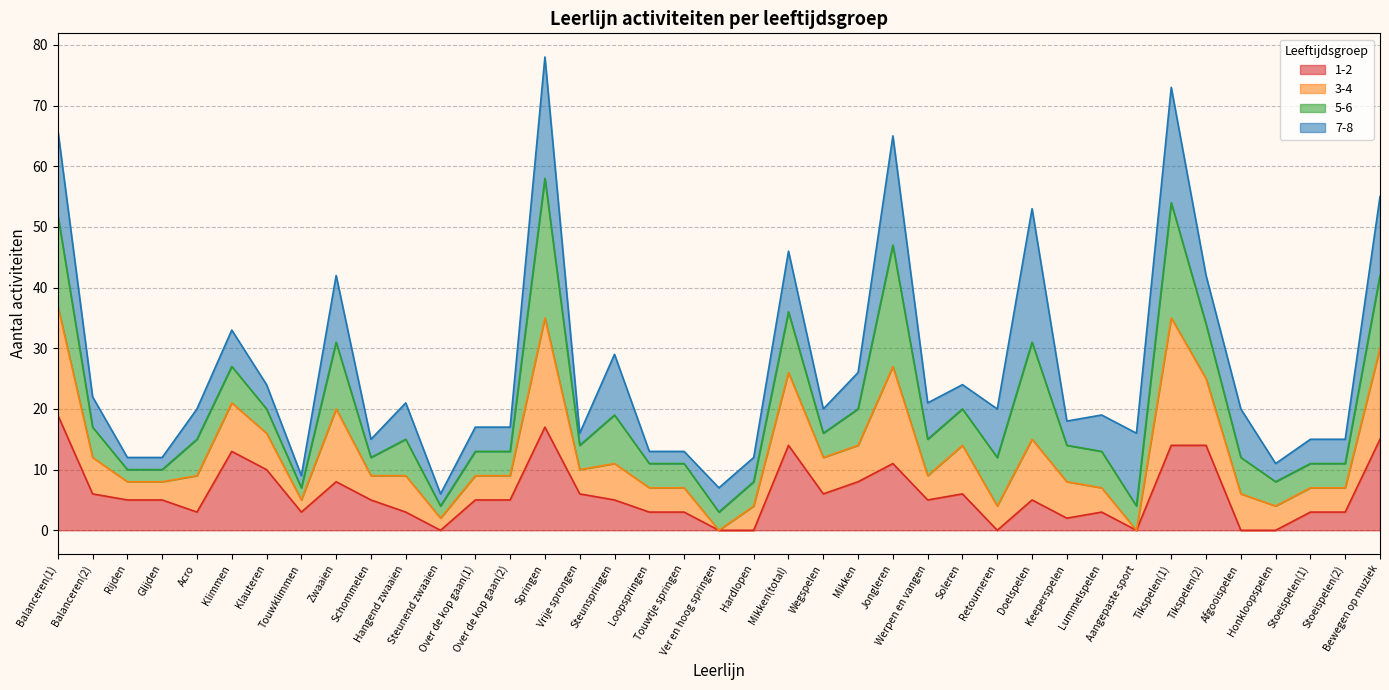

What is the highest value of the 1-2 series?

19